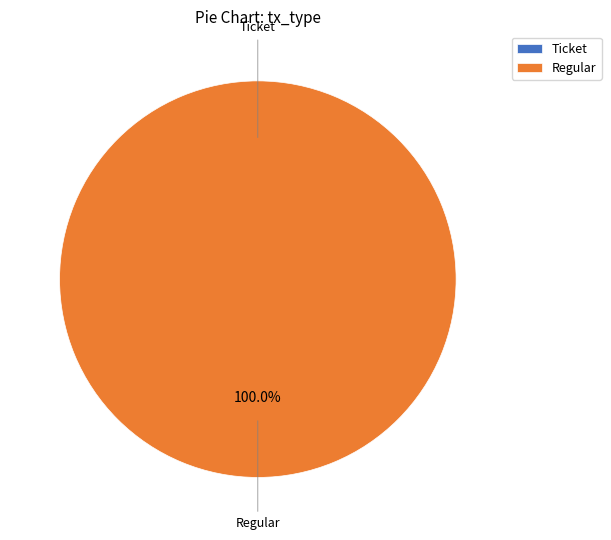

Is the sum of Regular and Ticket greater than half?

Yes